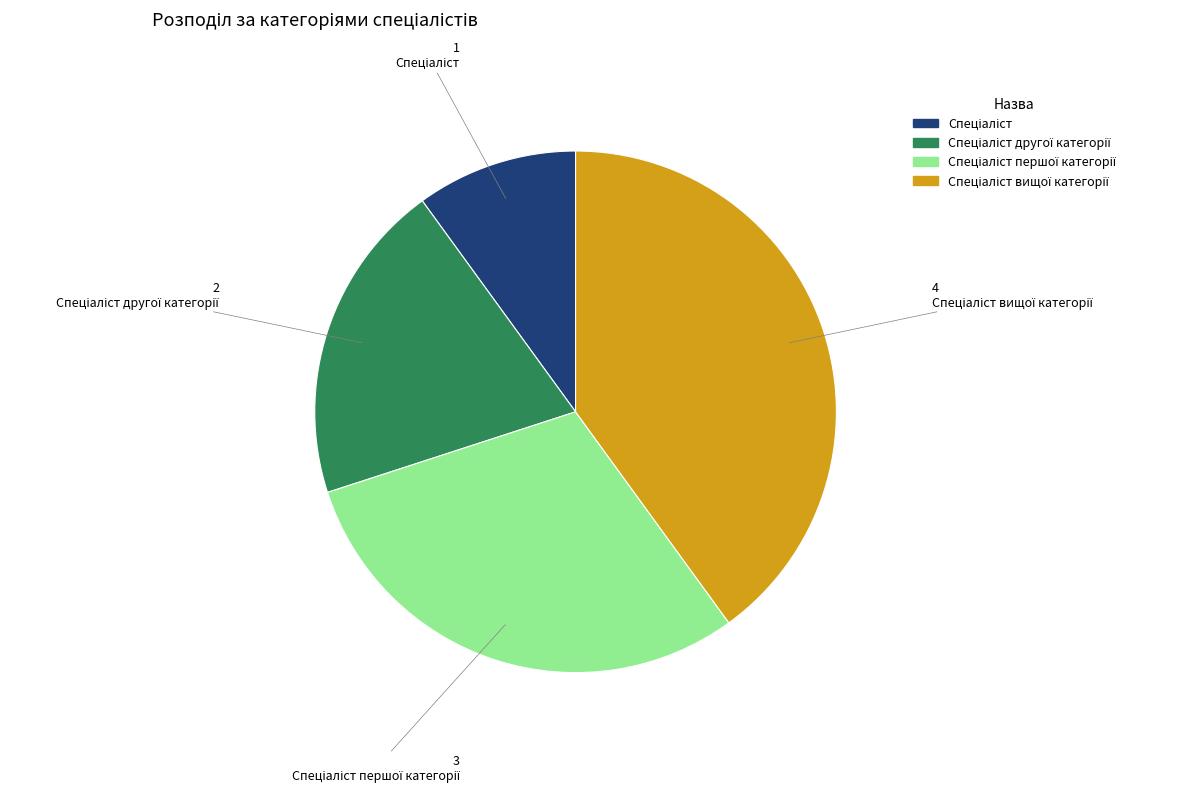

How many segments does this pie chart have?

4